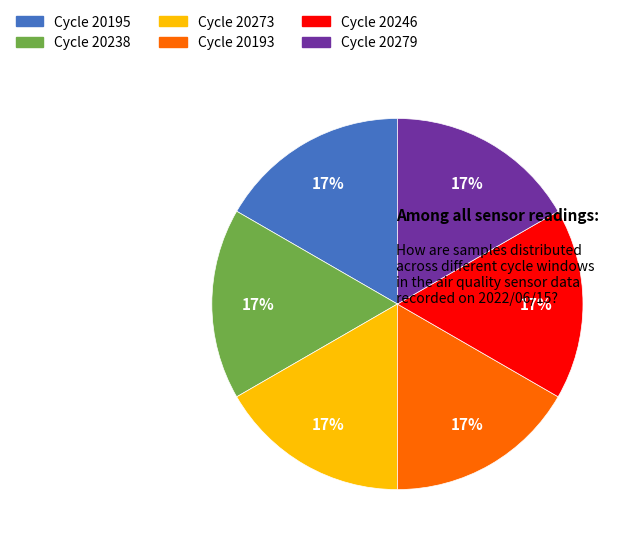

True or false: Cycle 20238 accounts for 17% of the total.

True